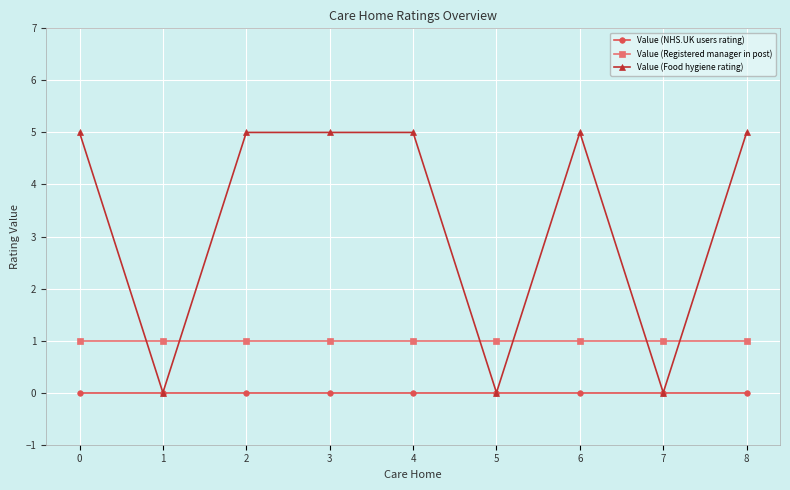

List the series in order of their peak value, highest first.

Value (Food hygiene rating), Value (Registered manager in post), Value (NHS.UK users rating)